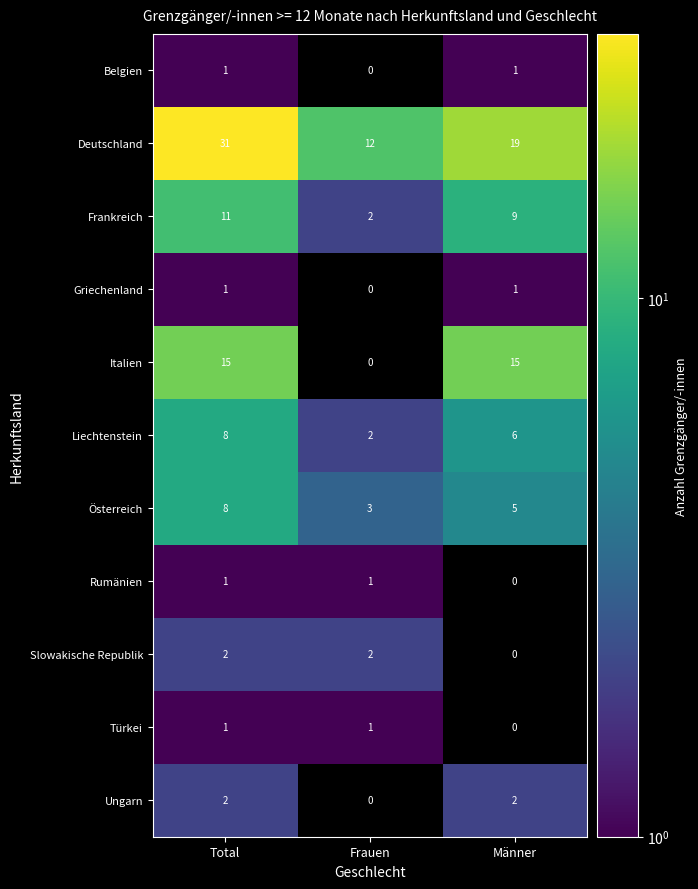

At which label does Österreich reach its peak?

Total